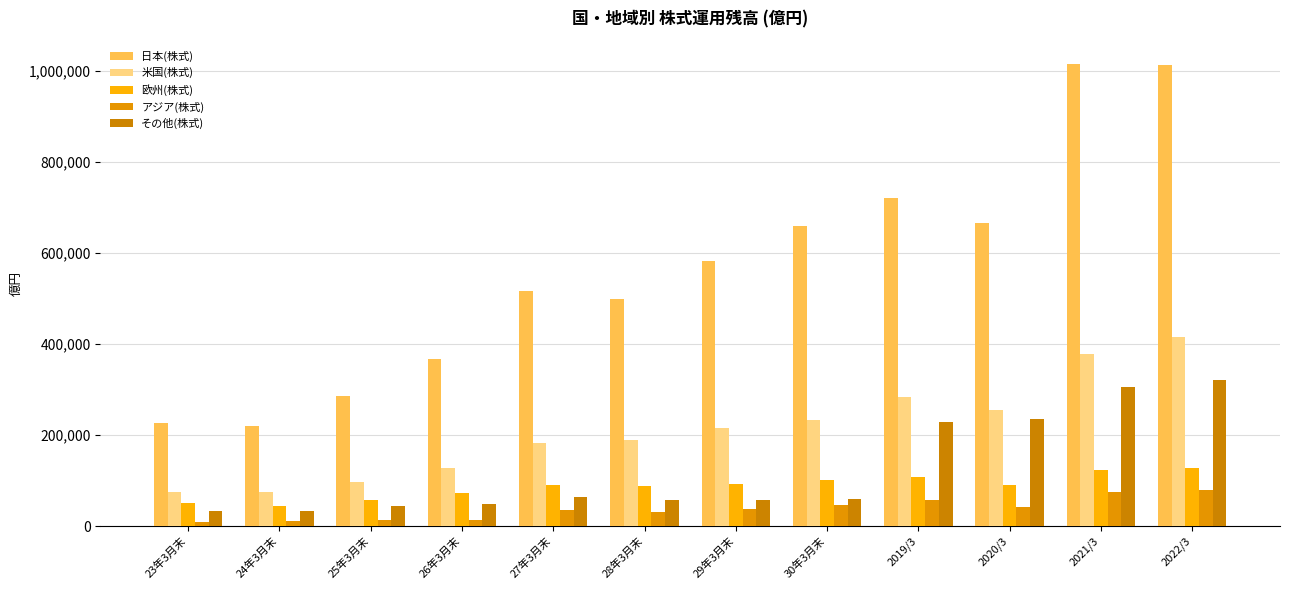

The value of 欧州(株式) at 23年3月末 is 90817. True or false?

False